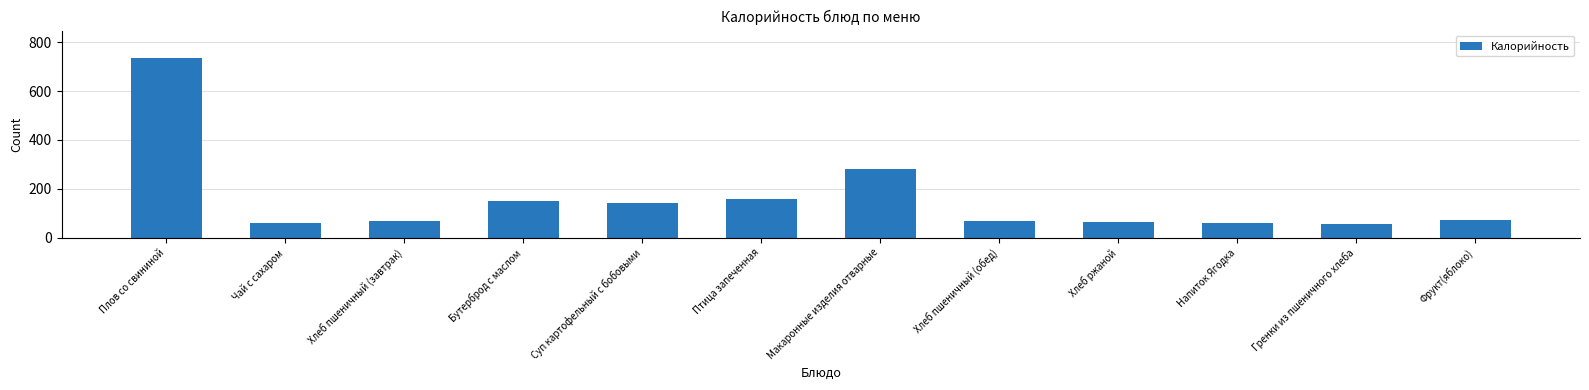

What position from the right is Птица запеченная?

7